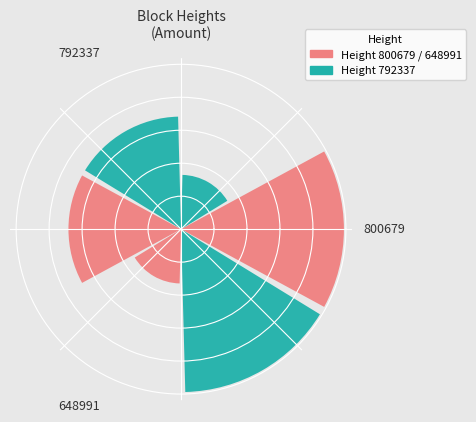

Are the bars grouped side by side (vs. stacked)?

Yes